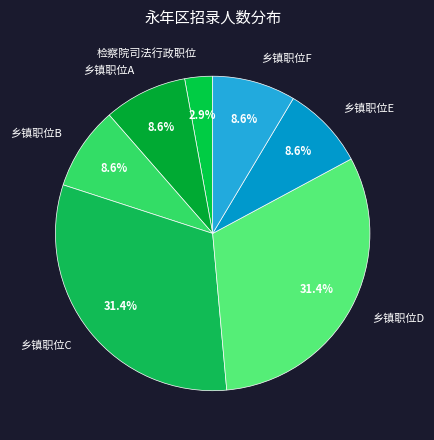

Approximately how many times larger is the value at 乡镇职位A compared to 乡镇职位D?

0.3